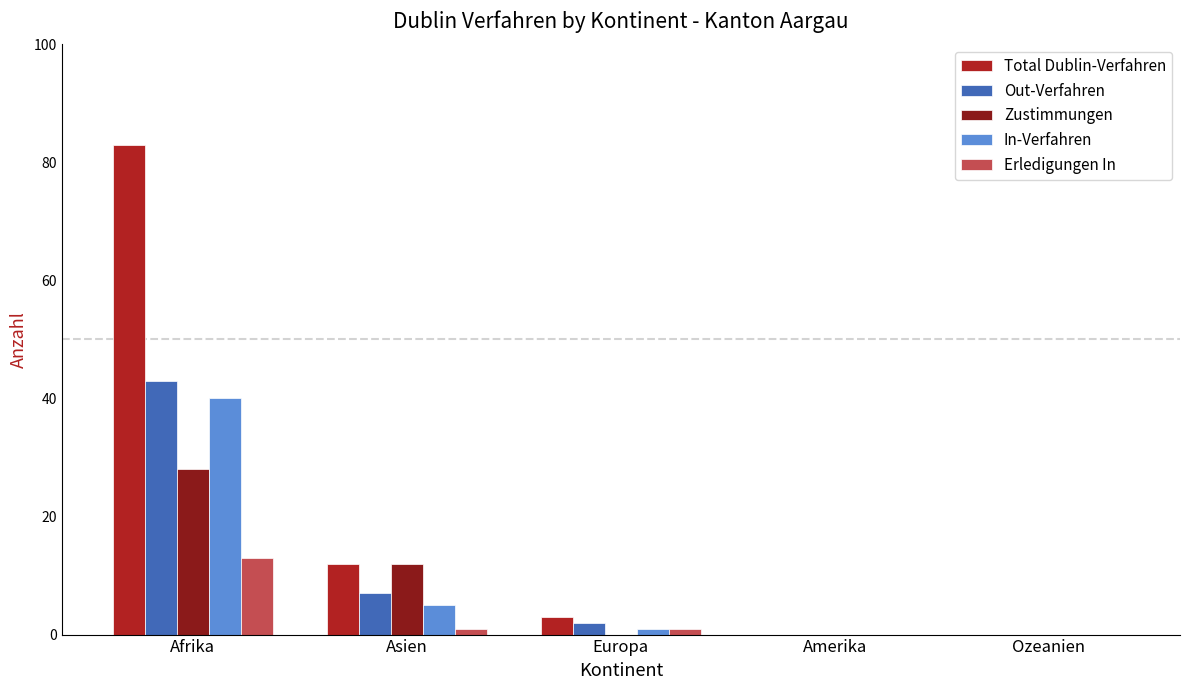

Is it true that Zustimmungen equals 12 at Asien?

True